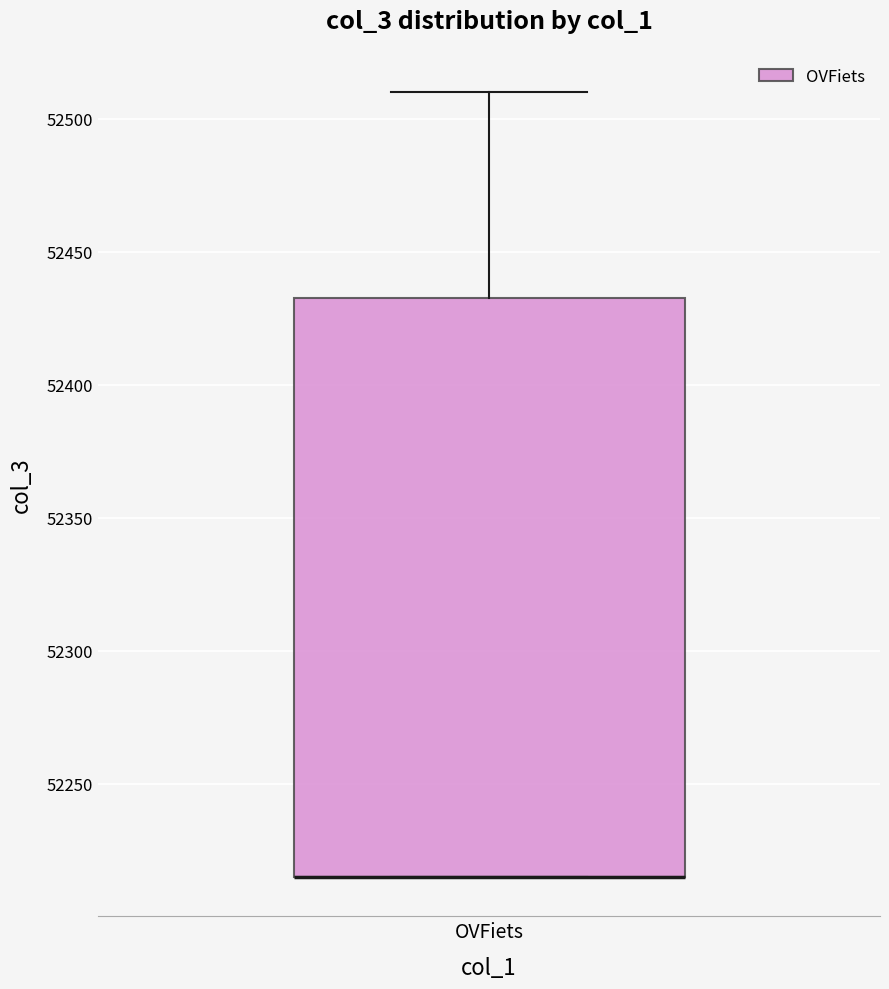

Where is the lower edge of the box for OVFiets on the y-axis? The values are not printed on the chart, so give them approximately, as read against the axis.

52215